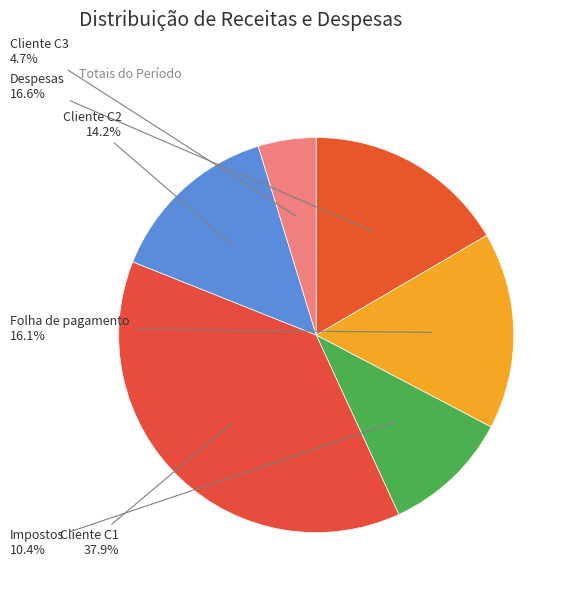

How many segments does this pie chart have?

6